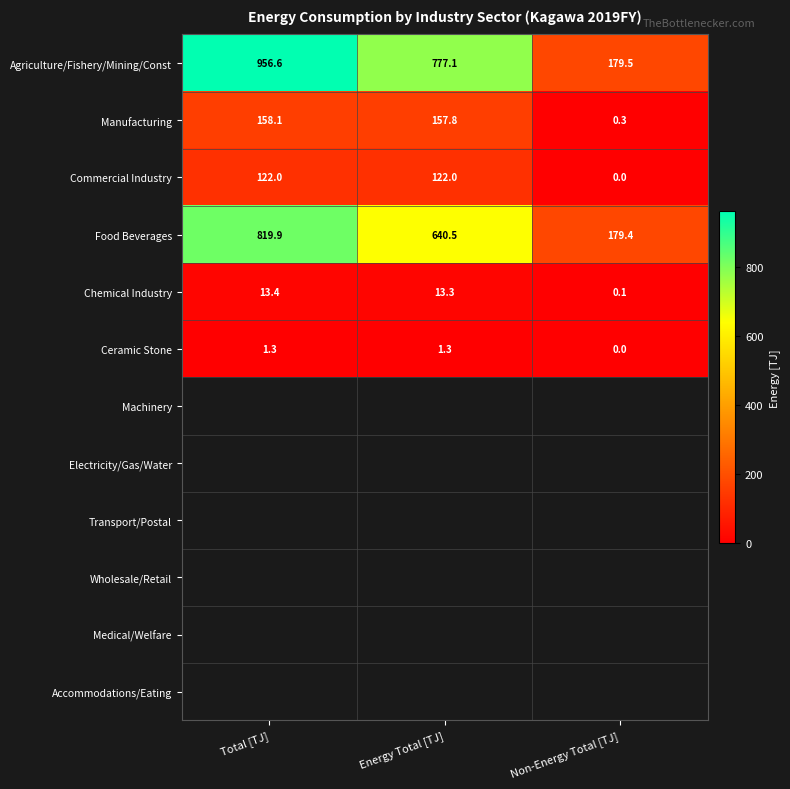

List the series in order of their peak value, lowest first.

Ceramic Stone, Chemical Industry, Commercial Industry, Manufacturing, Food Beverages, Agriculture/Fishery/Mining/Const